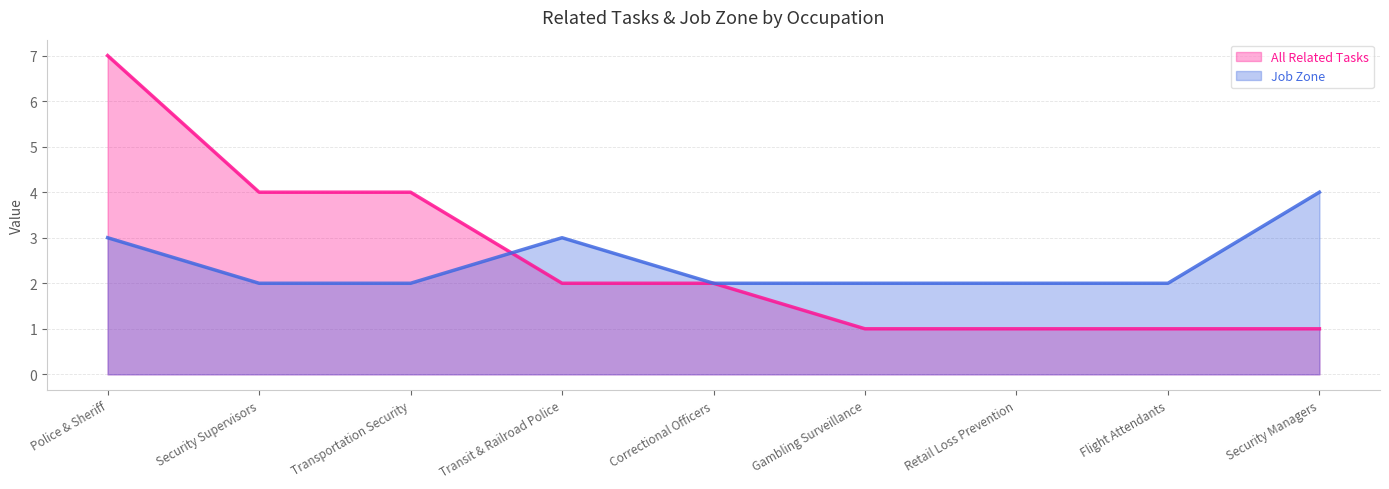

What is the value of the All Related Tasks point at the 5th from the left?

2